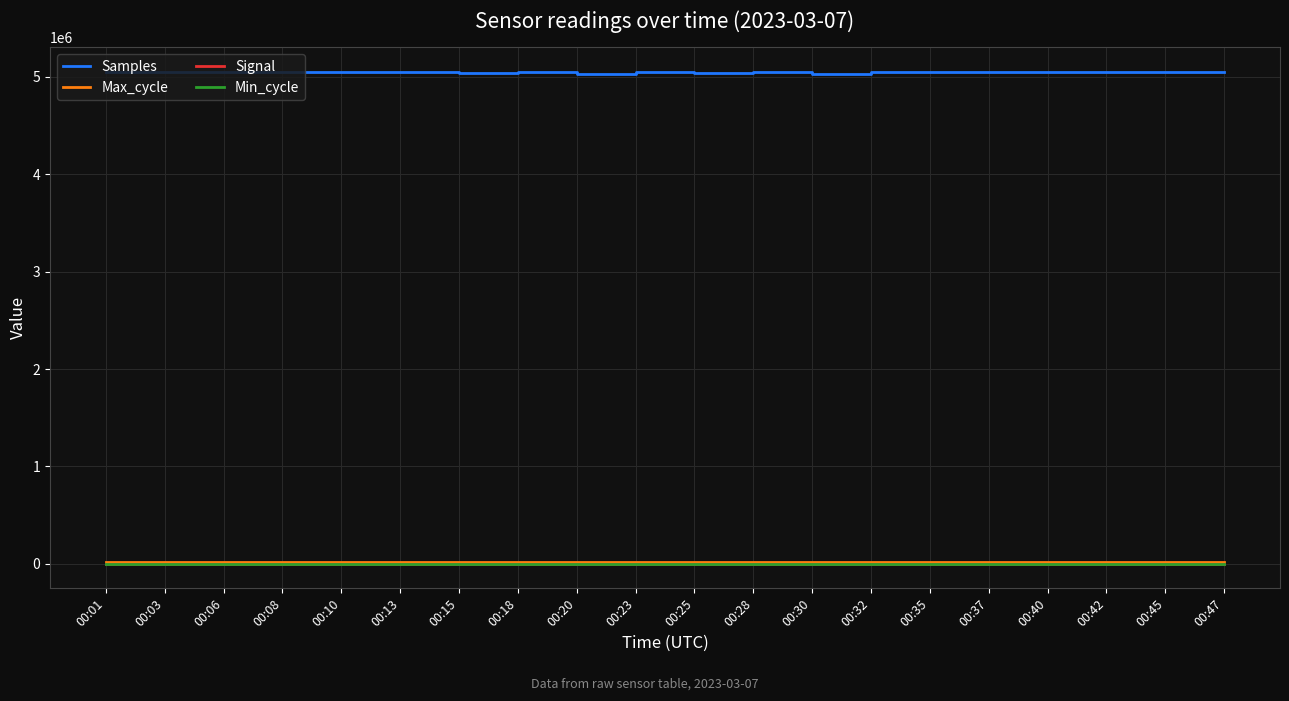

What is the maximum value for Samples?

5054441